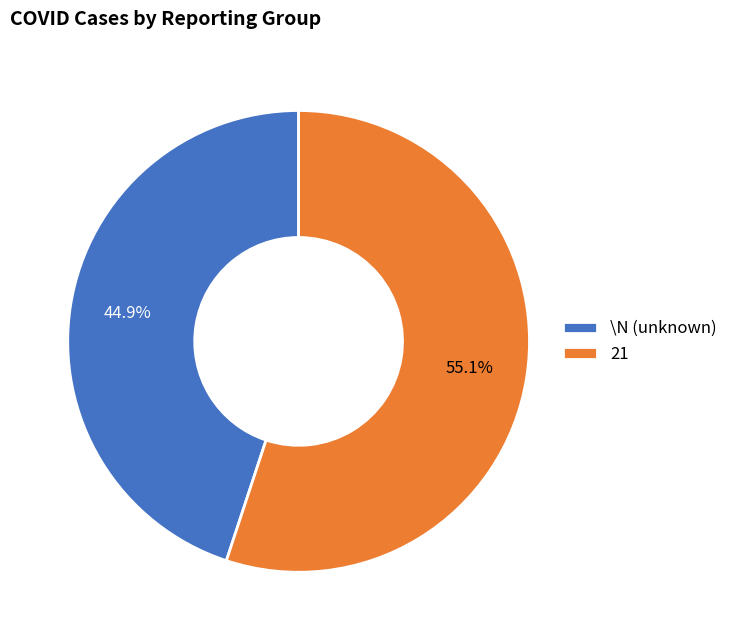

Which slice is the smallest?

\N (unknown)